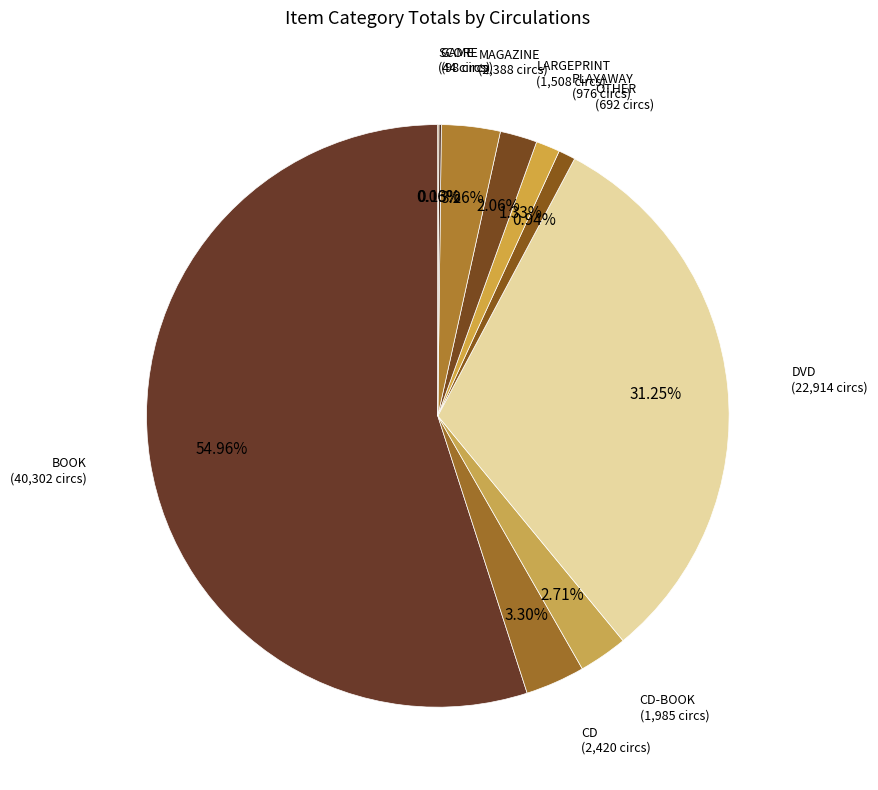

Which category has the biggest portion of the pie?

BOOK